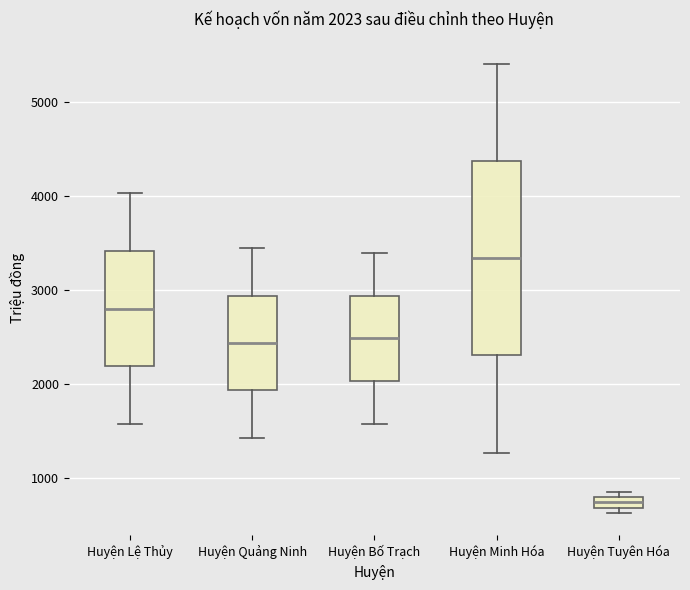

Comparing the boxes themselves (not the whiskers), which one is the tallest?

Huyện Minh Hóa